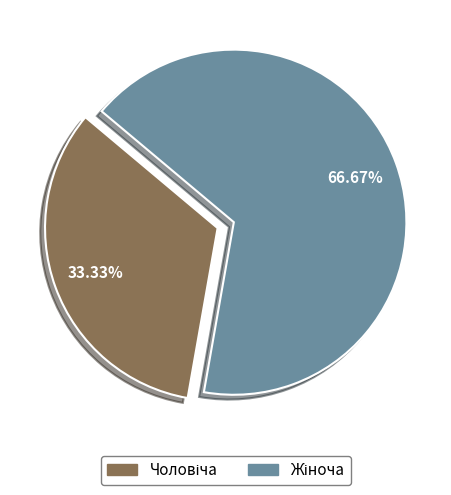

Does any single category account for the majority?

Yes